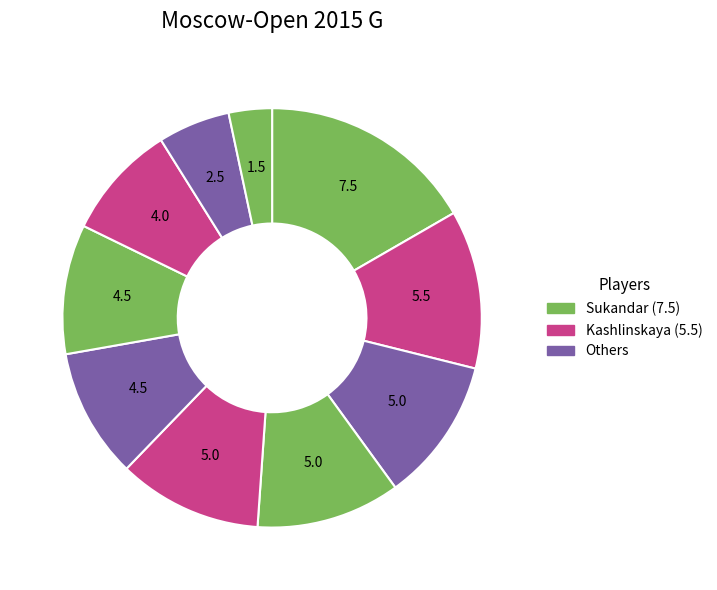

What is the largest slice in the pie chart?

Sukandar Irine Kharisma